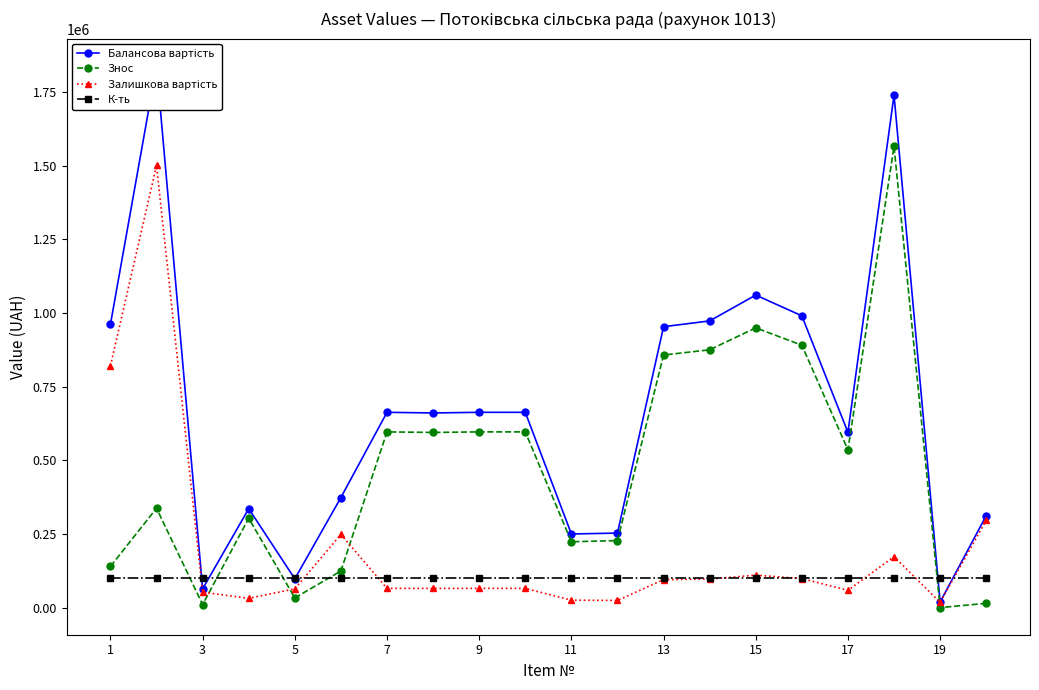

How many values in the Балансова вартість series exceed 663323?

7